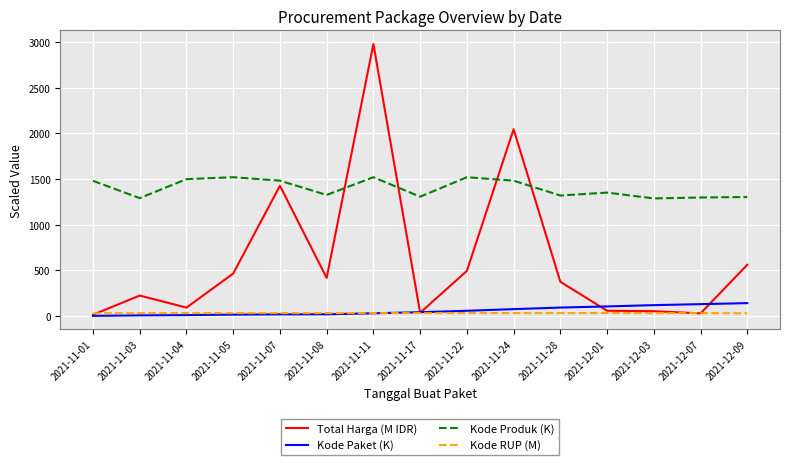

What is the difference between the Kode RUP (M) values at 2021-11-24 and 2021-11-08?

0.3